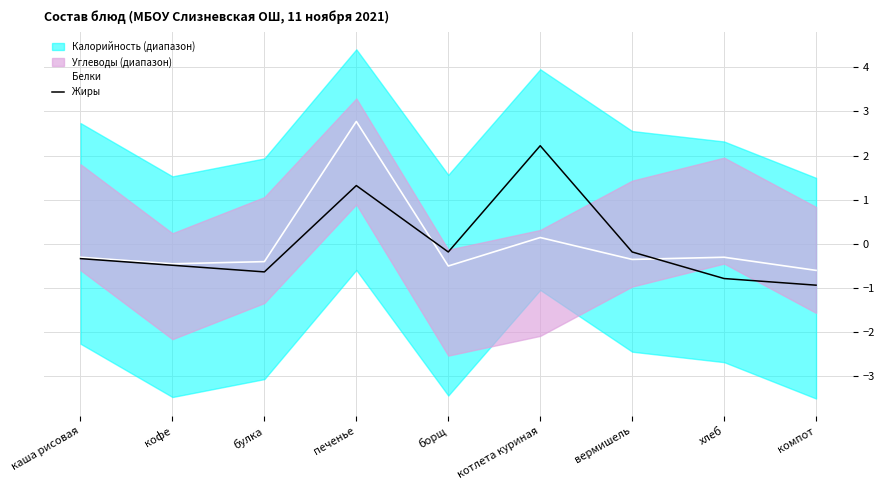

Rank the series at хлеб from lowest to highest value.

Жиры, Белки